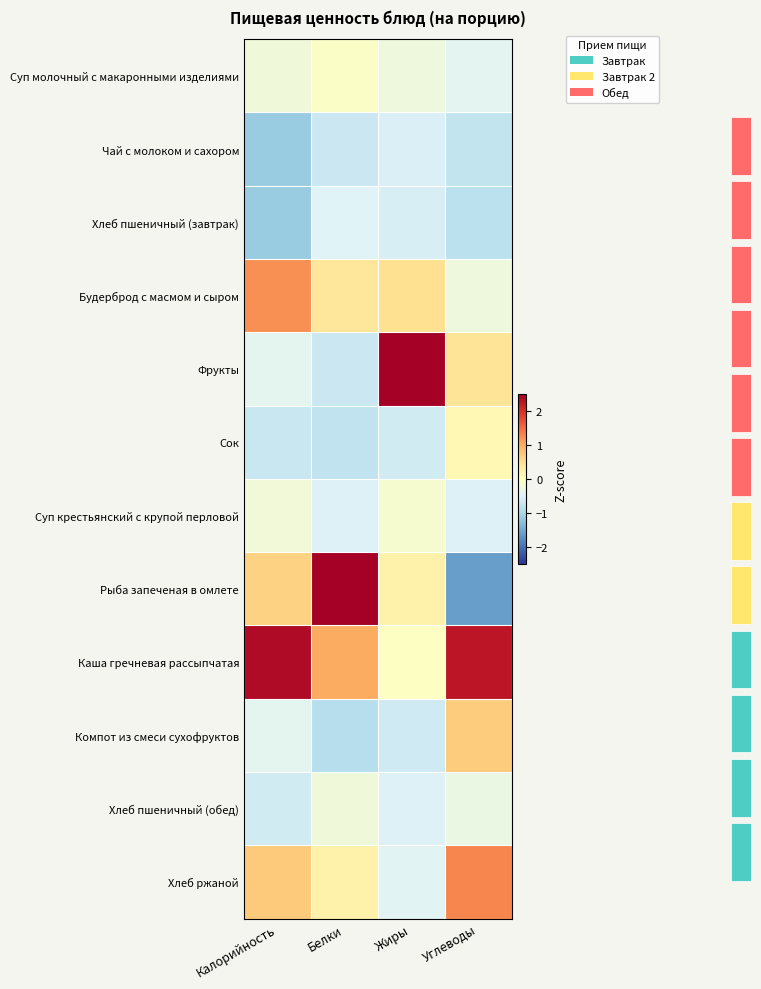

What is the average value of the Хлеб пшеничный (обед) series?

-0.4